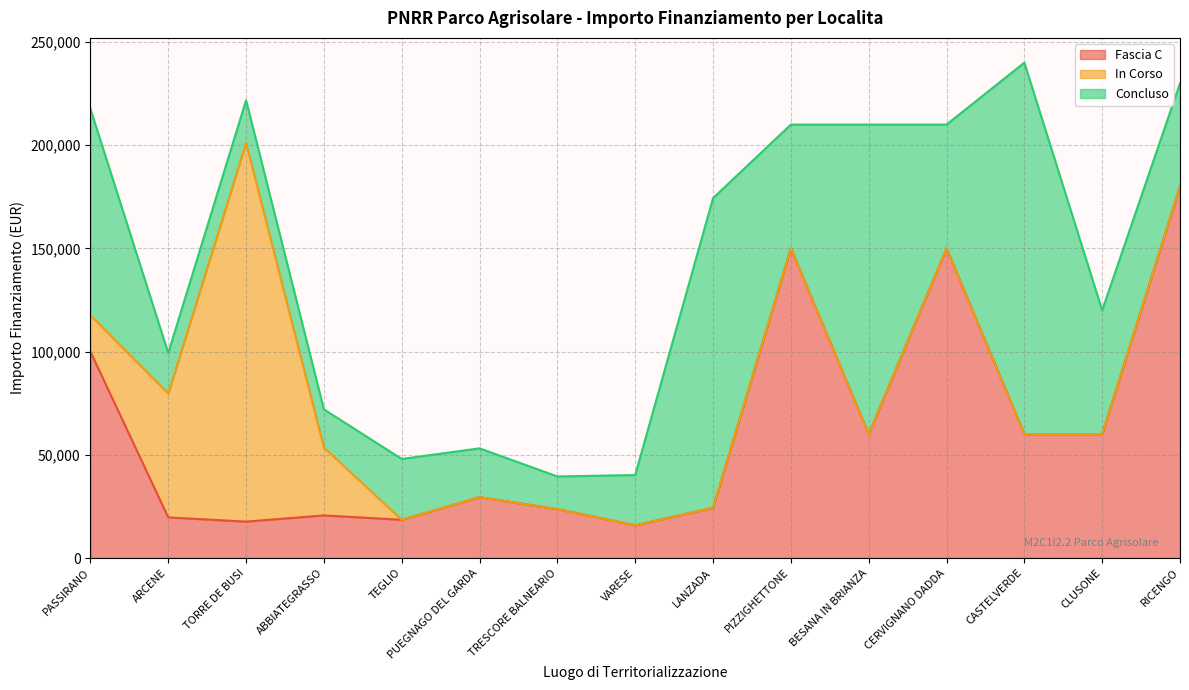

Between which two adjacent categories do In Corso and Concluso first intersect?

PASSIRANO and ARCENE